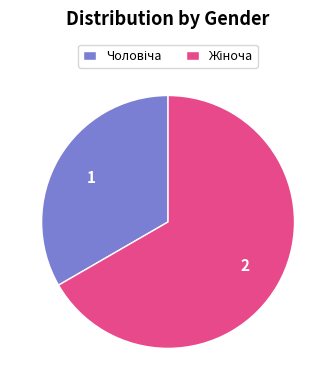

How many segments does this pie chart have?

2